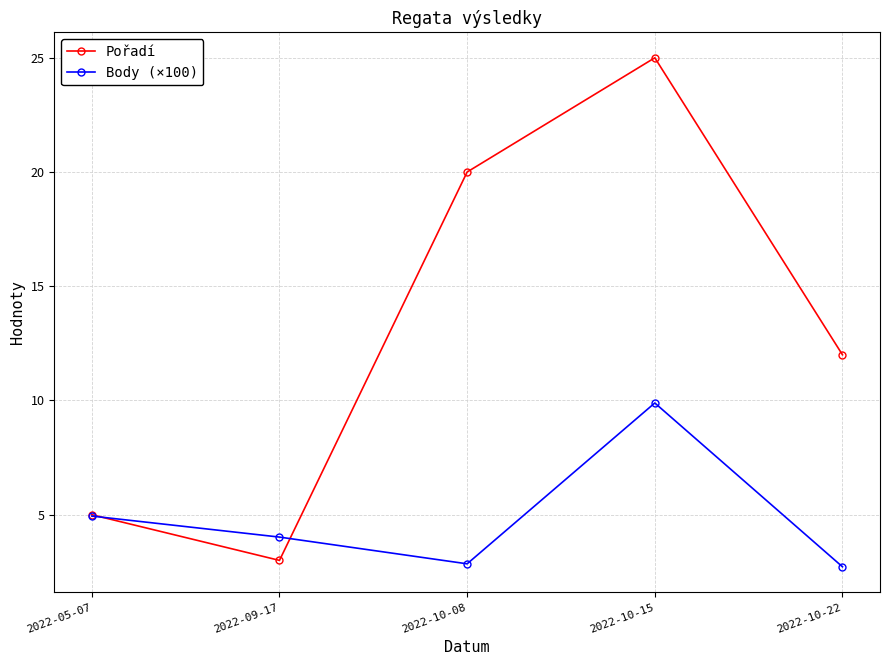

Which series has the widest spread of values?

Pořadí